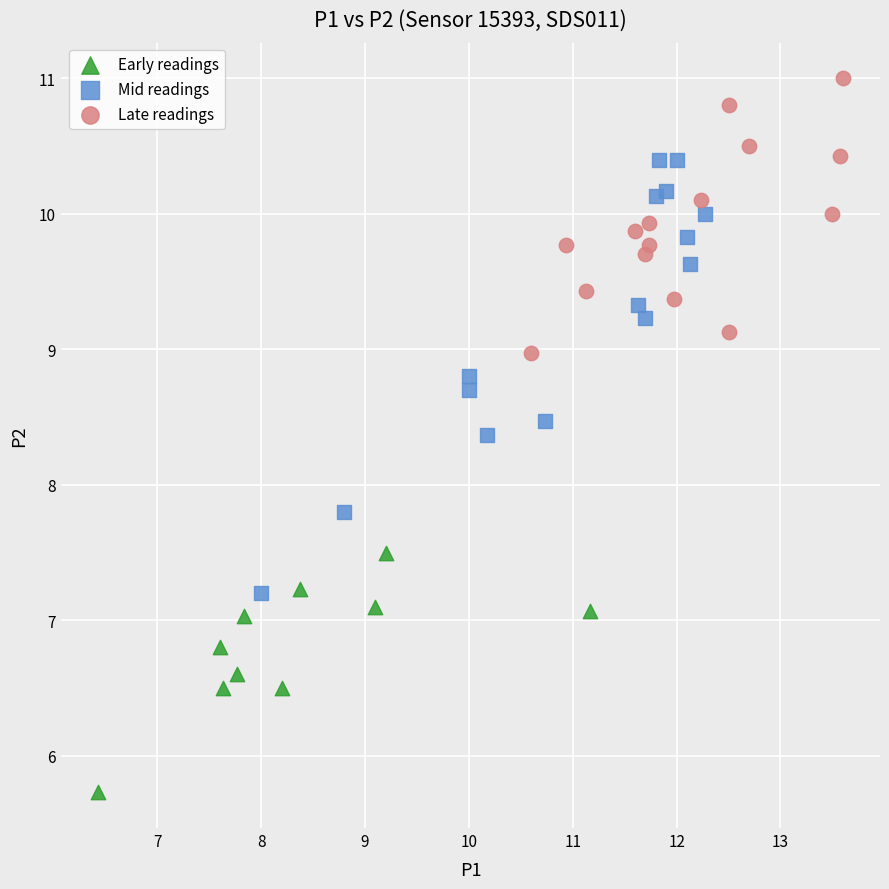

Which series reaches the maximum Y coordinate?

Late readings